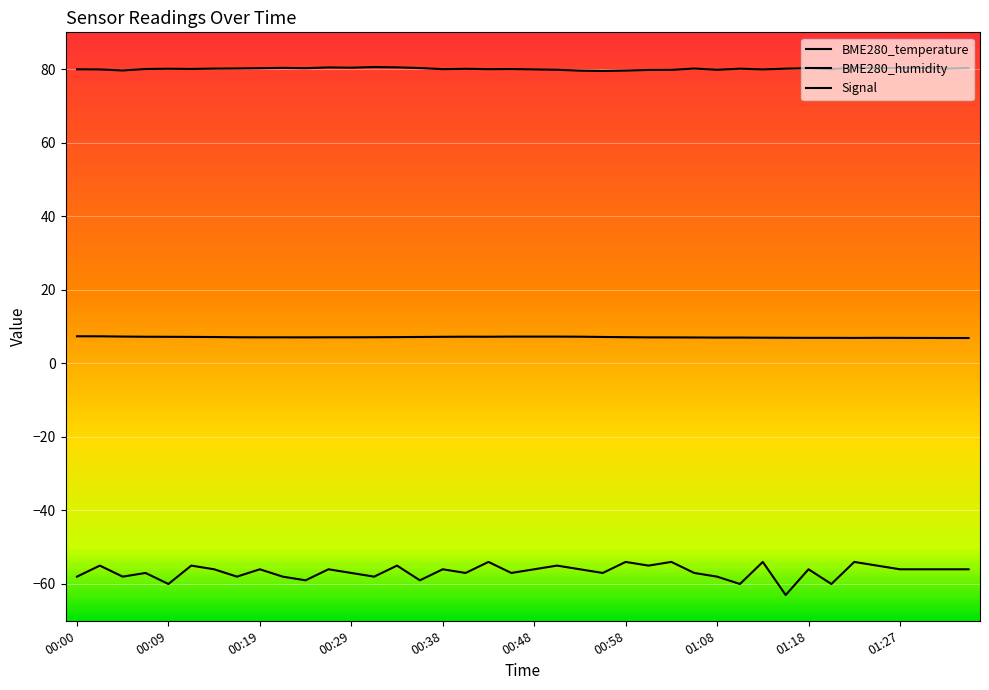

What is the average value of the Signal series?

-56.7